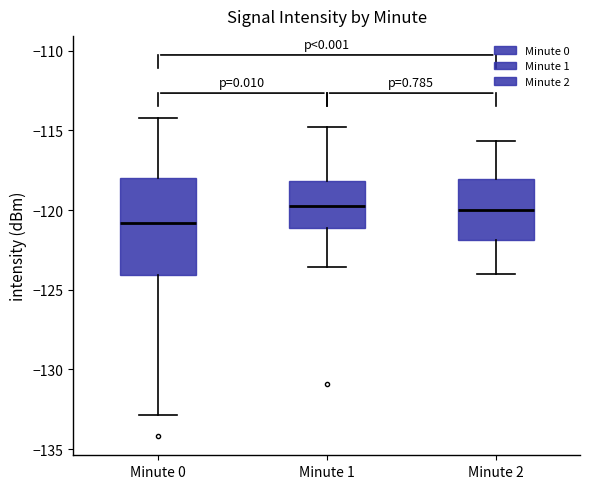

Reading left to right, read every box against the y-axis: the position of its median line, the range the box covers, and the ends of its whiskers. The values are not printed on the chart, so give them approximately, as read against the axis.

Minute 0: median -121.0, box -124.0 to -118.0, whiskers -133.0 to -114.5
Minute 1: median -120.0, box -121.0 to -118.0, whiskers -123.5 to -115.0
Minute 2: median -120.0, box -122.0 to -118.0, whiskers -124.0 to -115.5